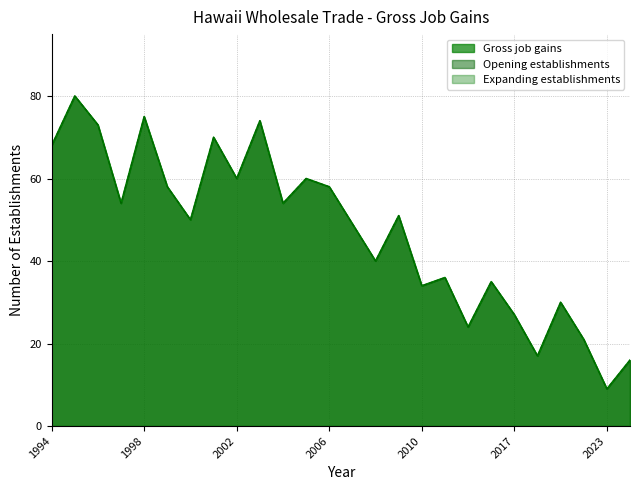

True or false: Gross job gains has more than 2 points higher than both neighbors.

True